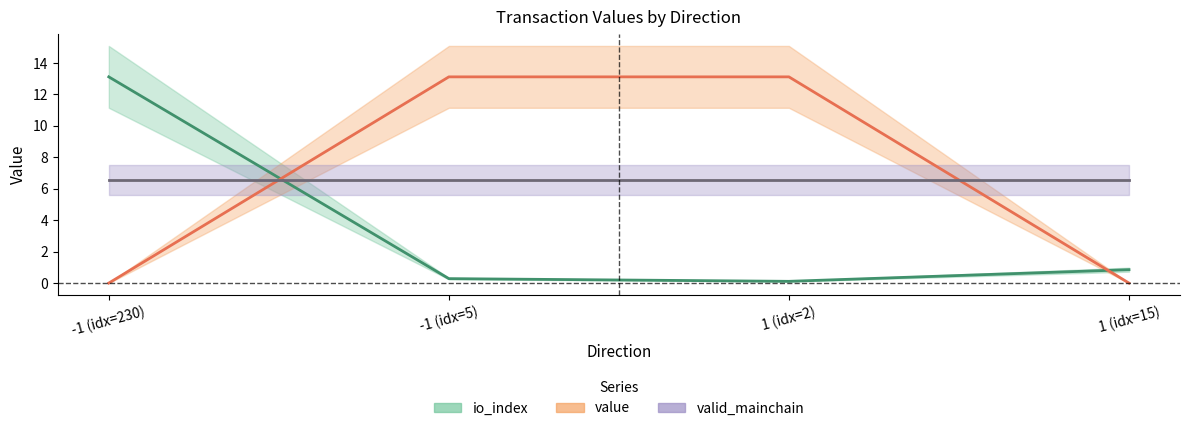

What is the difference between the maximum and minimum values in the value series?

13.1